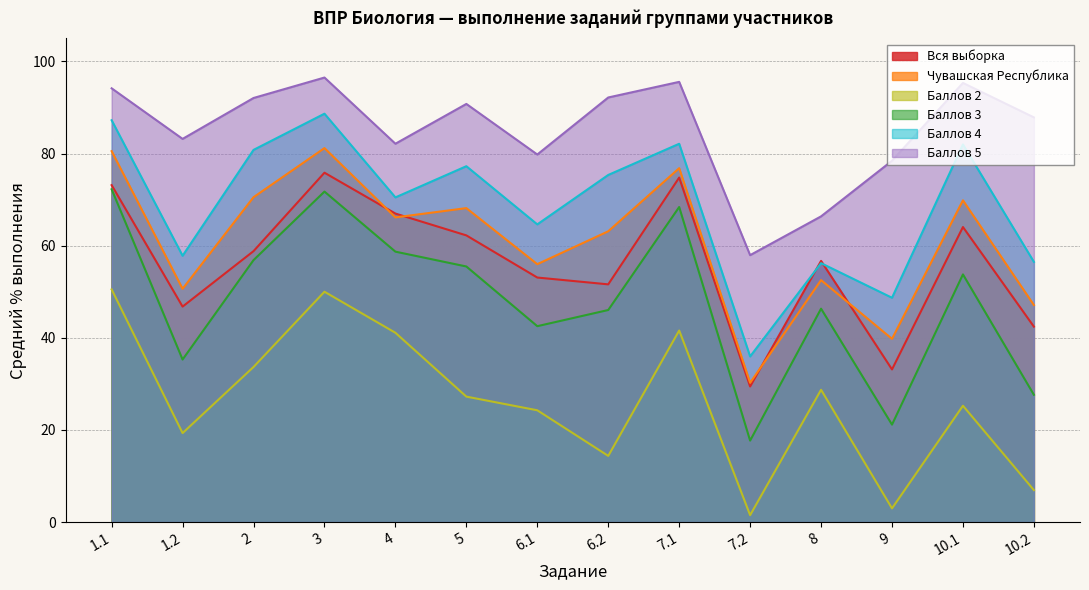

How many values in the Баллов 3 series exceed 53?

7